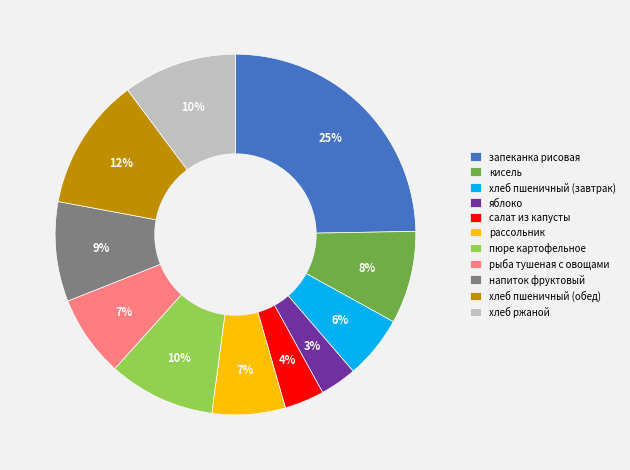

Between салат из капусты and запеканка рисовая, which is larger?

запеканка рисовая